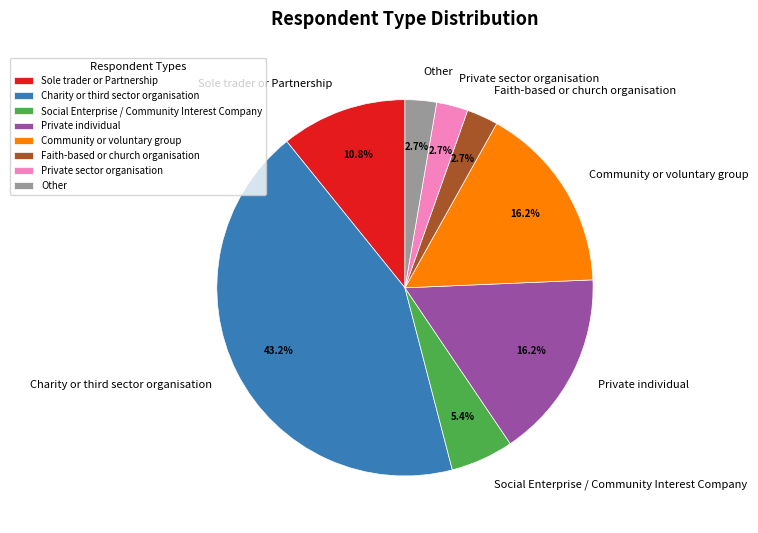

How many segments does this pie chart have?

8